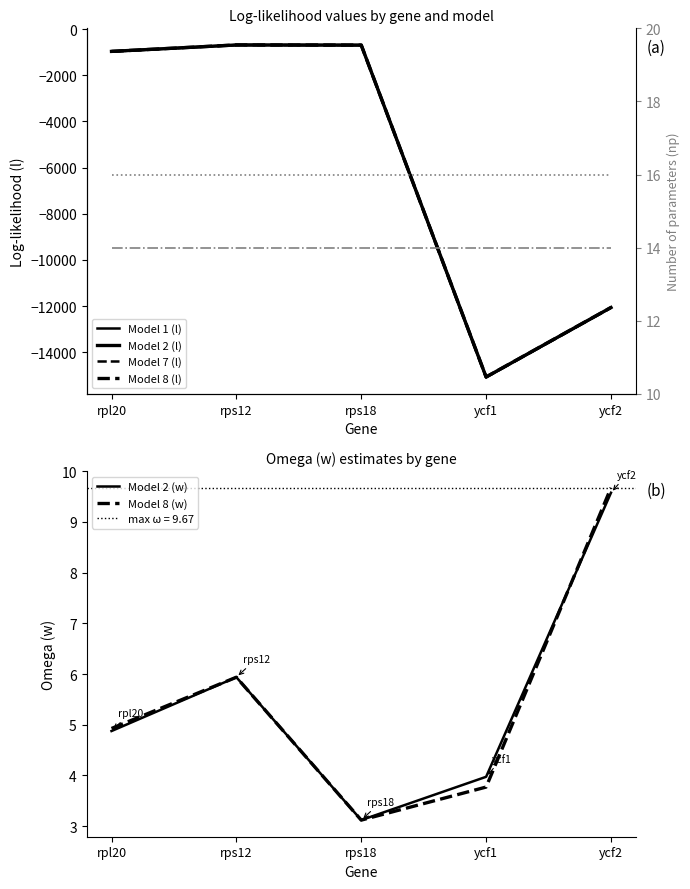

The Model 1 (l) series shows -15080.9 at ycf1. True or false?

True